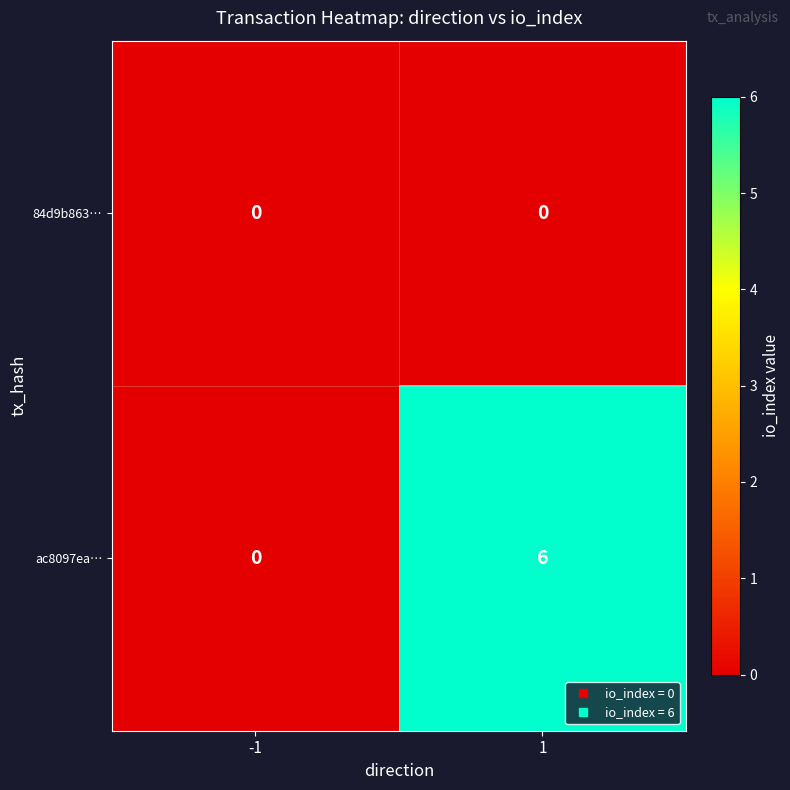

What is the spread (max minus min) of values at 1?

6